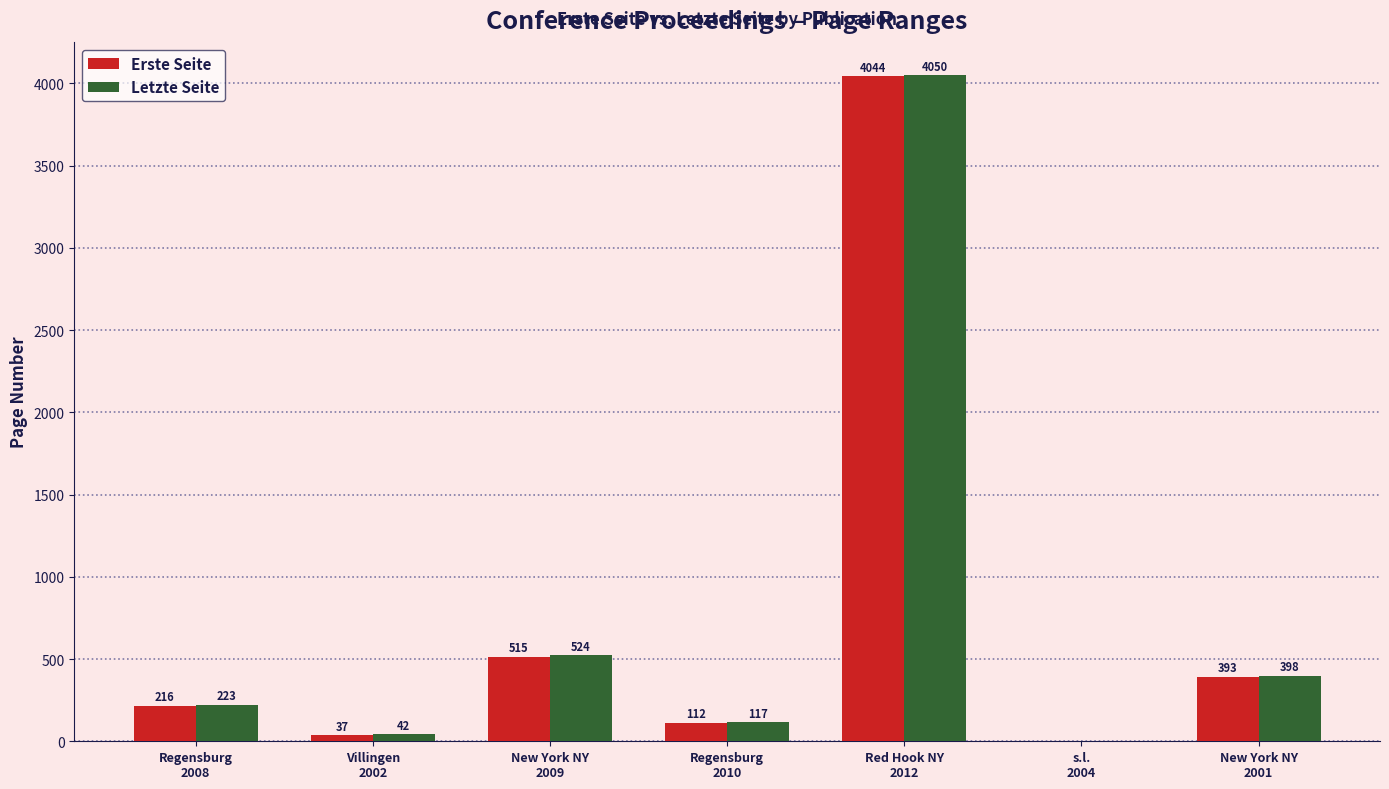

Are the bars grouped side by side (vs. stacked)?

Yes